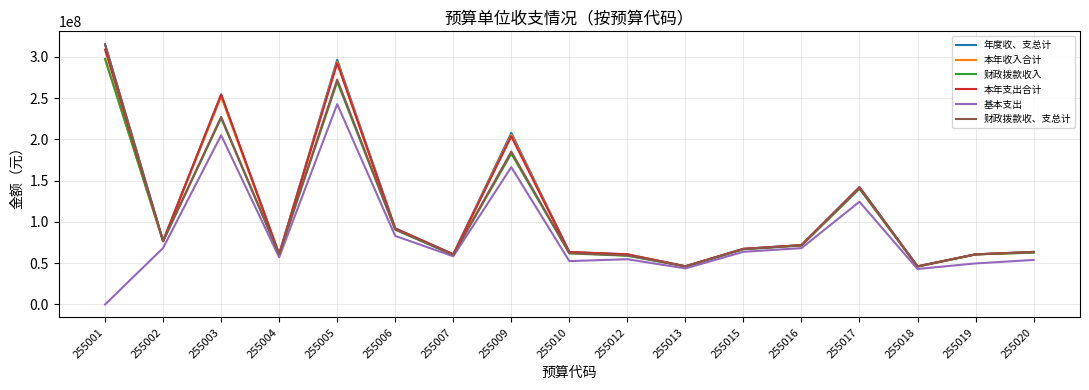

What is the maximum value for 年度收、支总计?

315256720.5